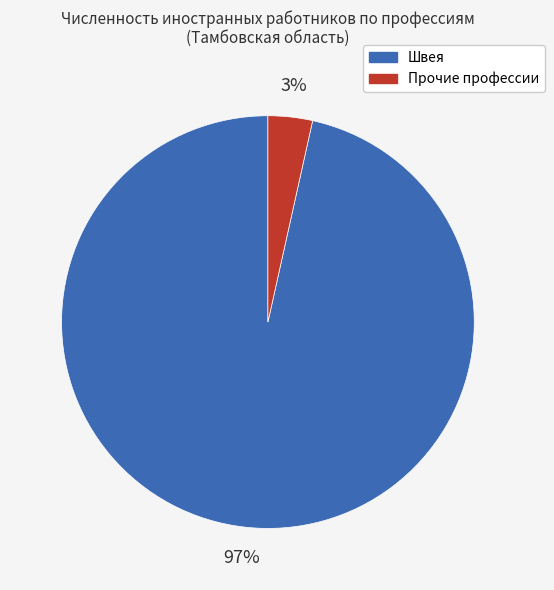

Does any single category account for the majority?

Yes